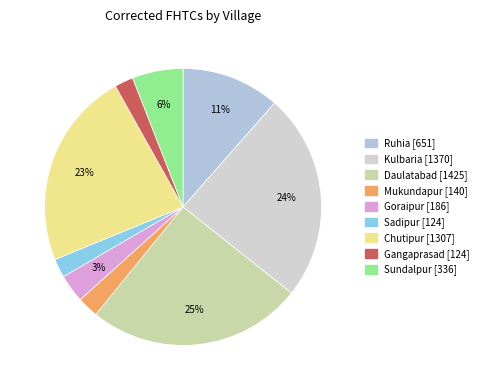

How many slices are in this pie chart?

9